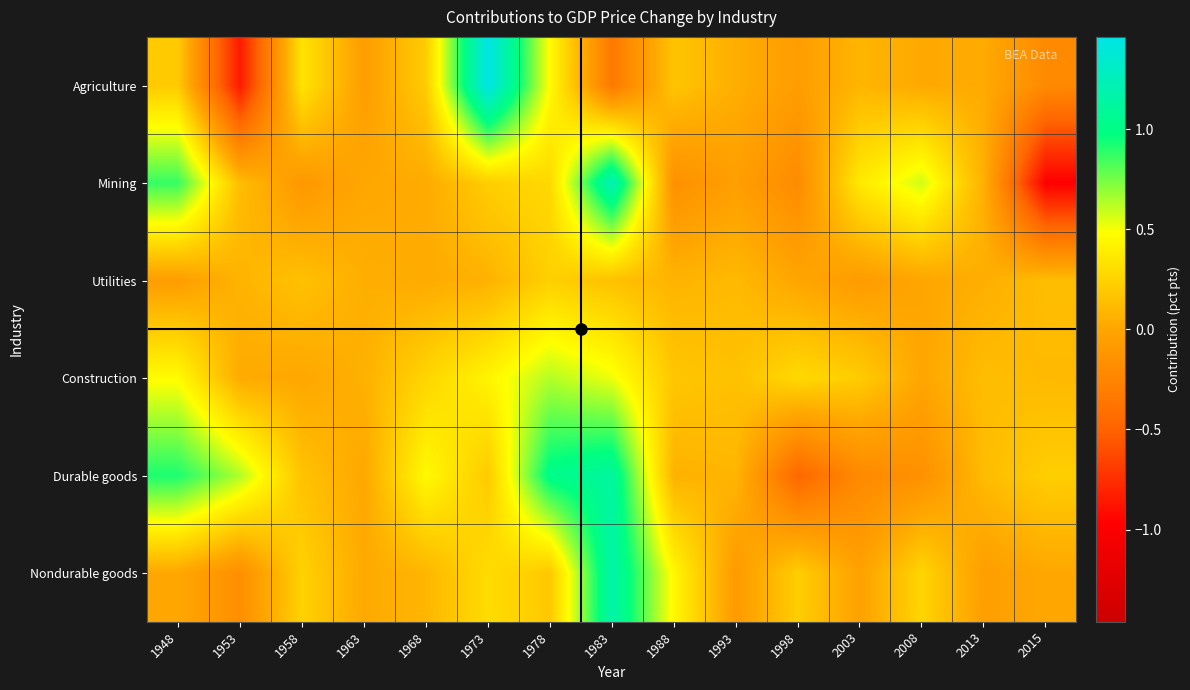

Reading left to right, list all the values displayed in this chart.

Agriculture: 1948=0.2	1953=-0.8	1958=0.3	1963=-0.1	1968=0.2	1973=1.5	1978=0.5	1983=-0.3	1988=0.2	1993=0.1	1998=-0.1	2003=0.1	2008=0.0	2013=0.0	2015=-0.2
Mining: 1948=0.9	1953=0.1	1958=-0.1	1963=0.0	1968=0.0	1973=0.2	1978=0.3	1983=1.2	1988=-0.2	1993=-0.1	1998=-0.2	2003=0.4	2008=0.6	2013=0.1	2015=-1.0
Utilities: 1948=-0.1	1953=0.1	1958=0.1	1963=0.1	1968=0.0	1973=0.1	1978=0.2	1983=0.1	1988=0.1	1993=0.1	1998=0.0	2003=-0.1	2008=0.0	2013=0.1	2015=0.1
Construction: 1948=0.5	1953=0.0	1958=0.0	1963=0.1	1968=0.3	1973=0.4	1978=0.6	1983=0.5	1988=0.2	1993=0.1	1998=0.3	2003=0.2	2008=0.0	2013=0.1	2015=0.1
Durable goods: 1948=0.9	1953=0.6	1958=0.2	1963=0.0	1968=0.5	1973=0.2	1978=1.0	1983=1.1	1988=0.1	1993=0.1	1998=-0.5	2003=-0.2	2008=-0.2	2013=0.1	2015=0.2
Nondurable goods: 1948=0.0	1953=-0.2	1958=0.2	1963=0.0	1968=0.1	1973=0.3	1978=0.2	1983=1.2	1988=0.5	1993=-0.1	1998=0.2	2003=-0.0	2008=0.3	2013=-0.1	2015=0.0